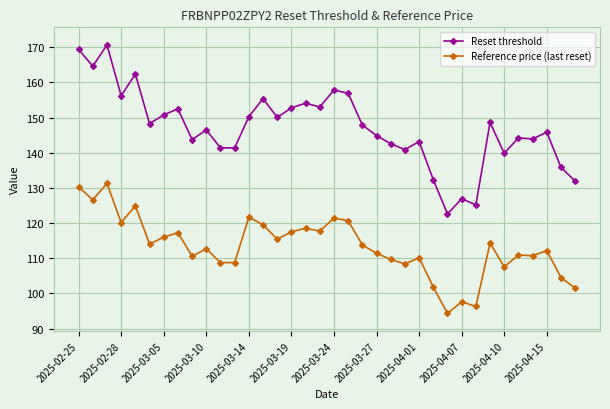

Which series has the largest total across all categories?

Reset threshold